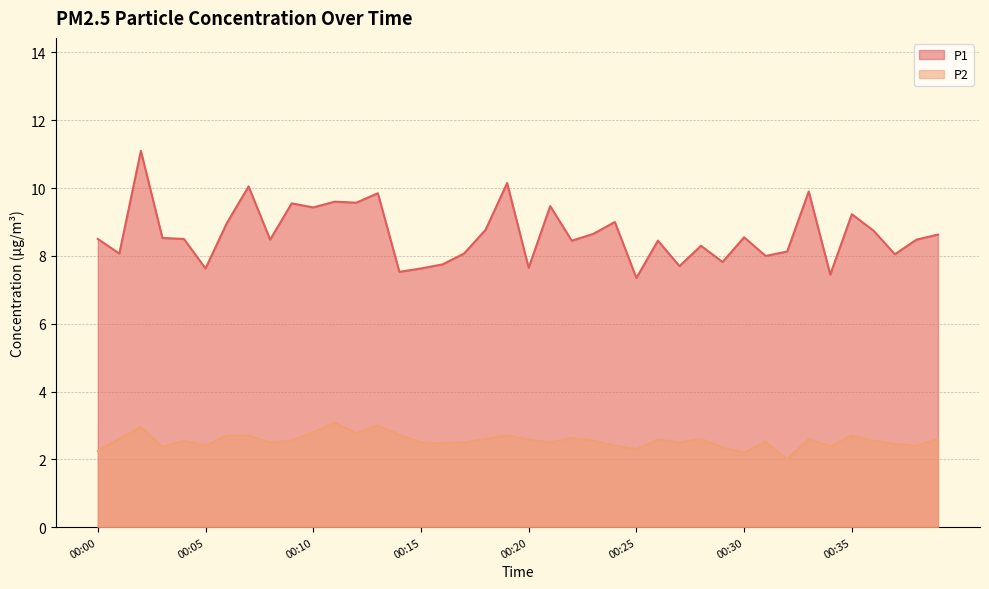

Which category has the highest value across all series?

00:02